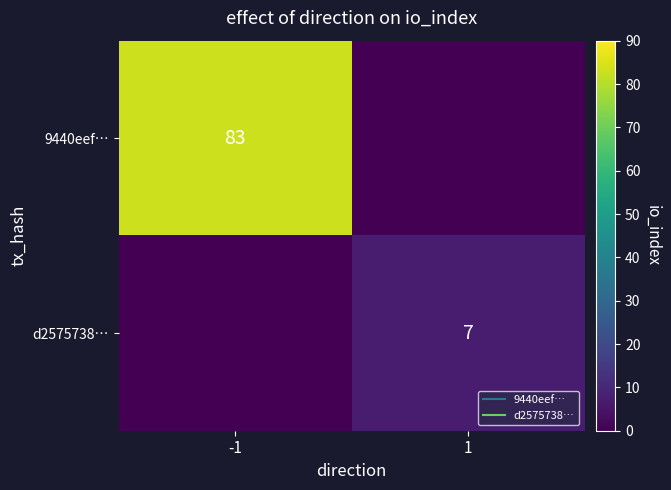

Where is d2575738… nearest to the value 3?

-1